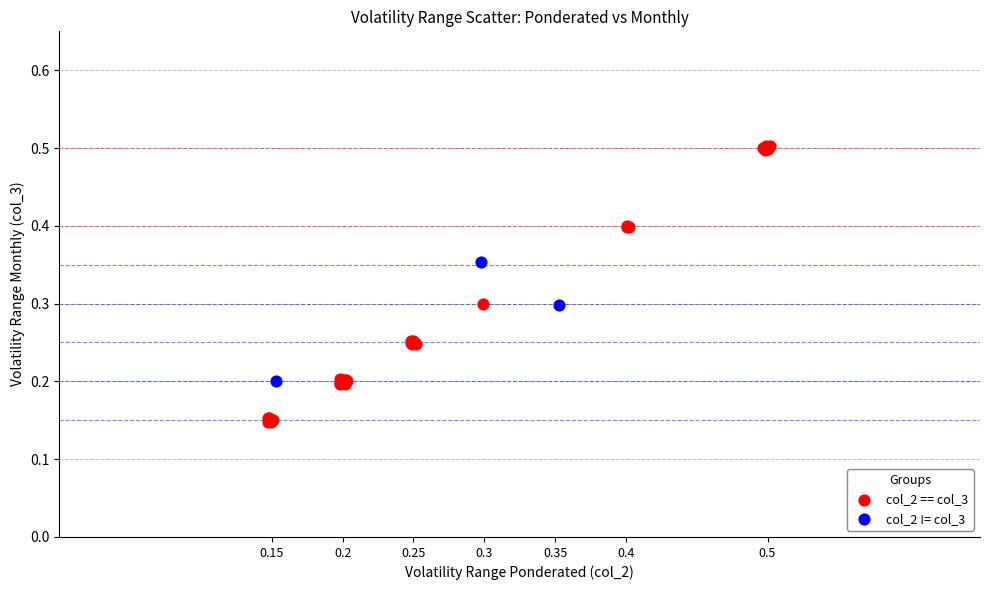

Which series has the widest spread of Y values?

col_2 == col_3